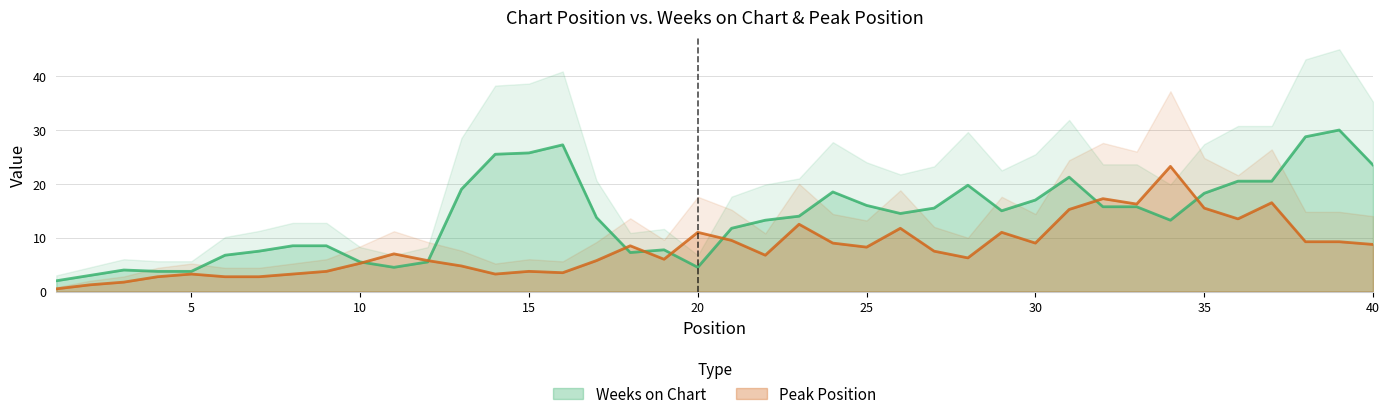

The Weeks on Chart series shows 18.2 at 35. True or false?

True